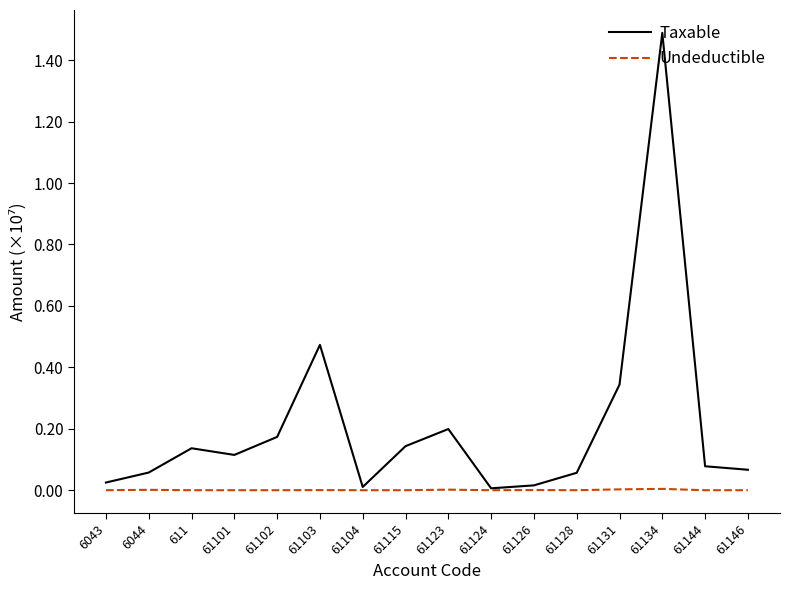

The value of Taxable at 61123 is 0.1. True or false?

False